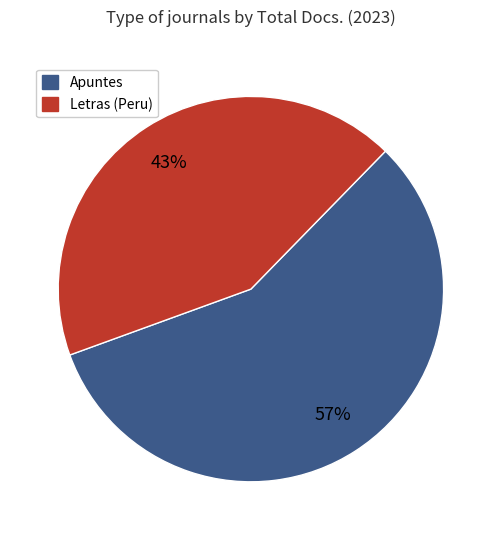

Which has a higher value, Apuntes or Letras (Peru)?

Apuntes